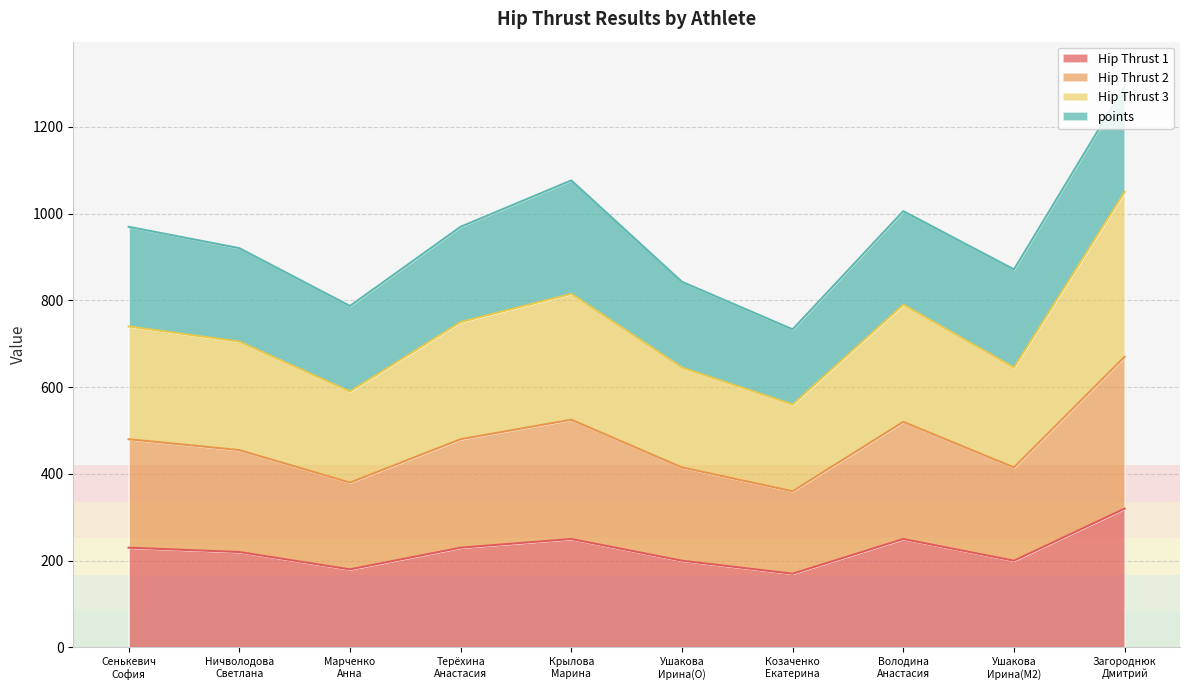

Which series changed the most between Сенькевич
София and Ушакова
Ирина(O)?

Hip Thrust 3